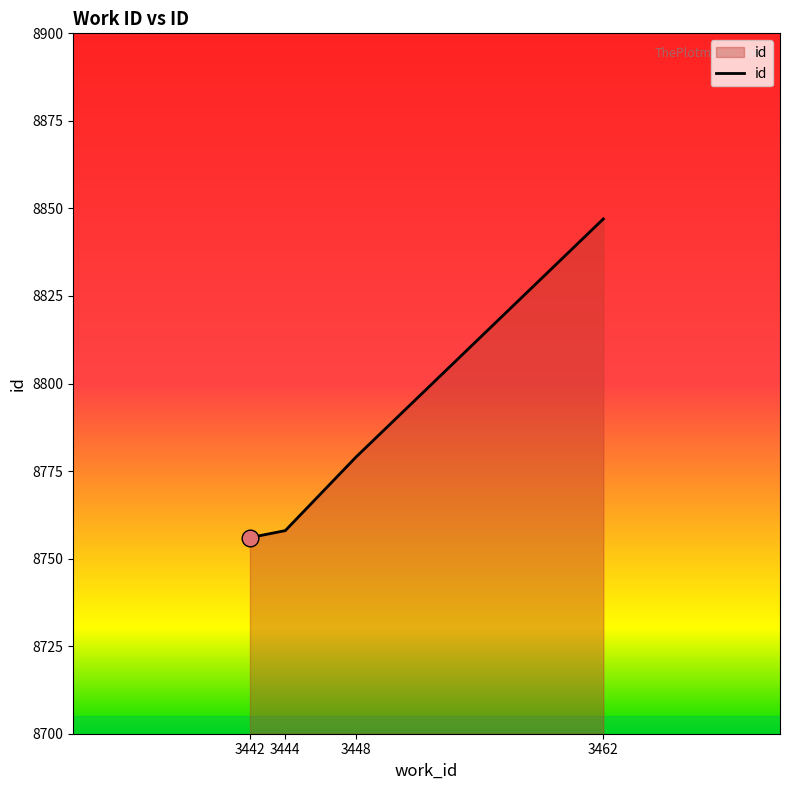

True or false: the data shows 8847 at 3462.

True